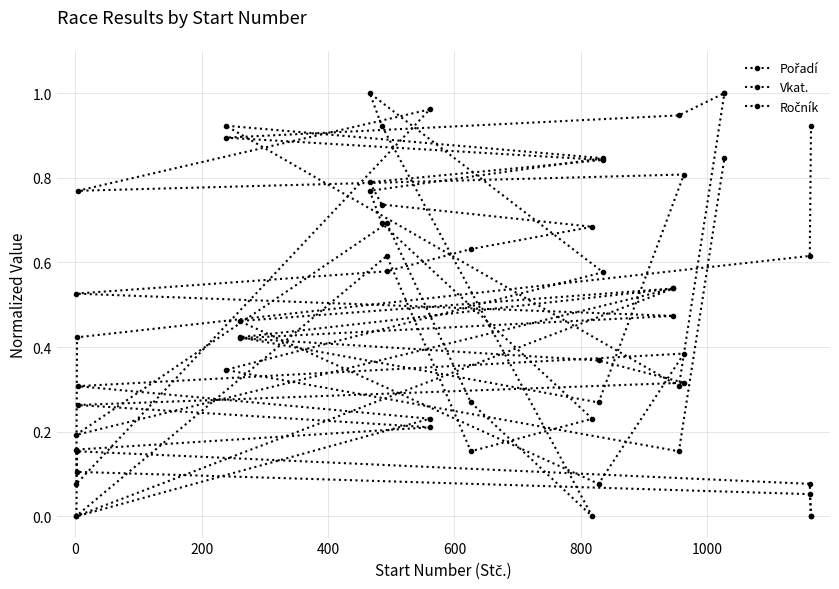

How many data points does each series have?

20